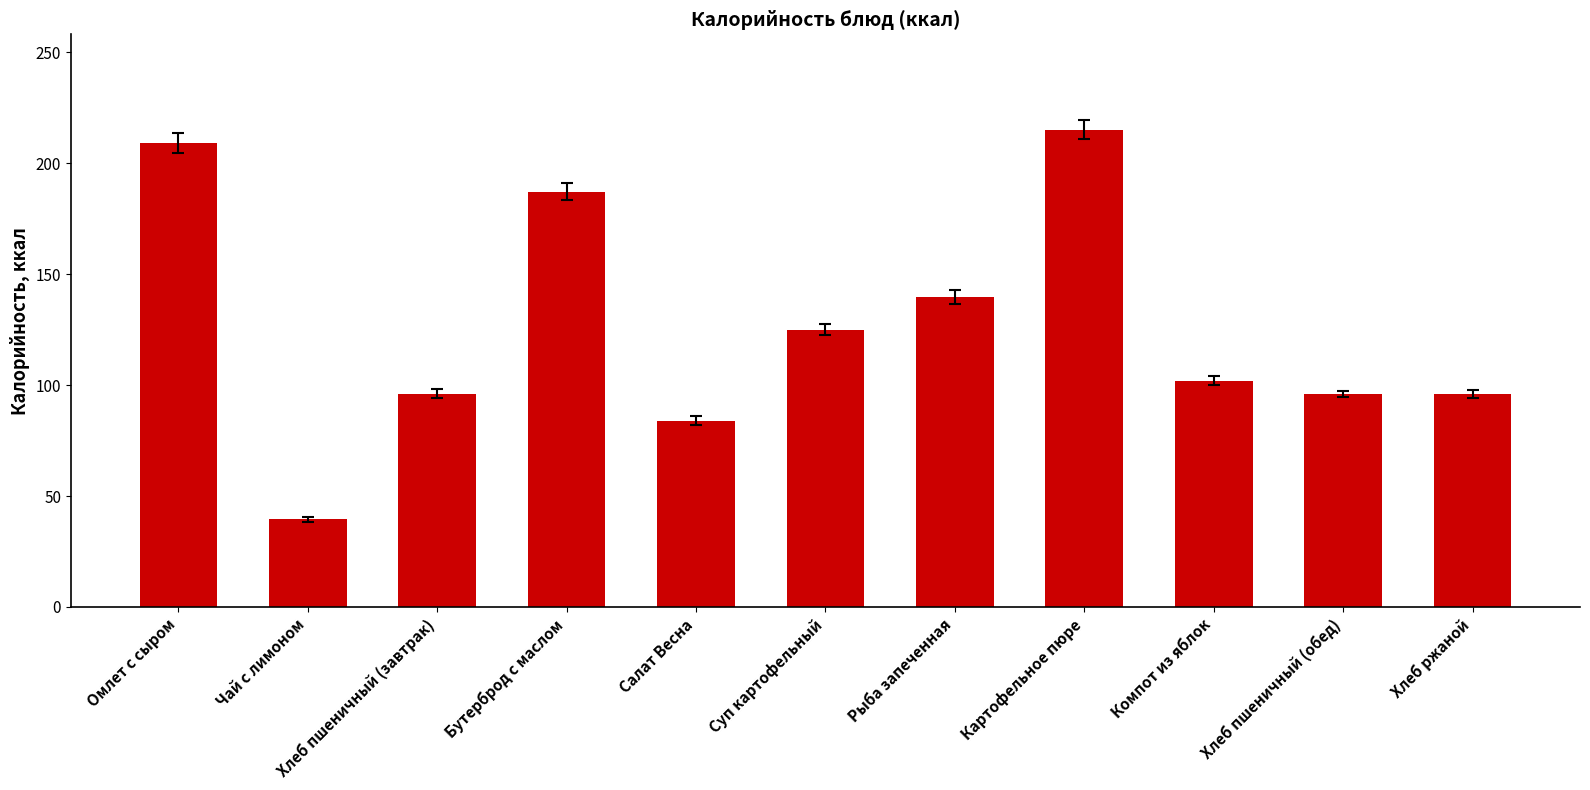

Which category has the highest value across all series?

Картофельное пюре